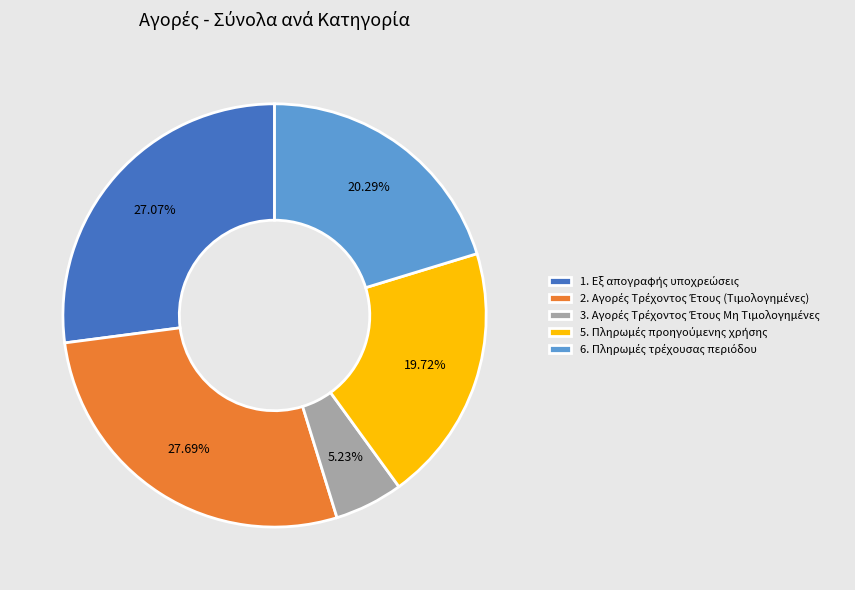

Does any single category account for the majority?

No